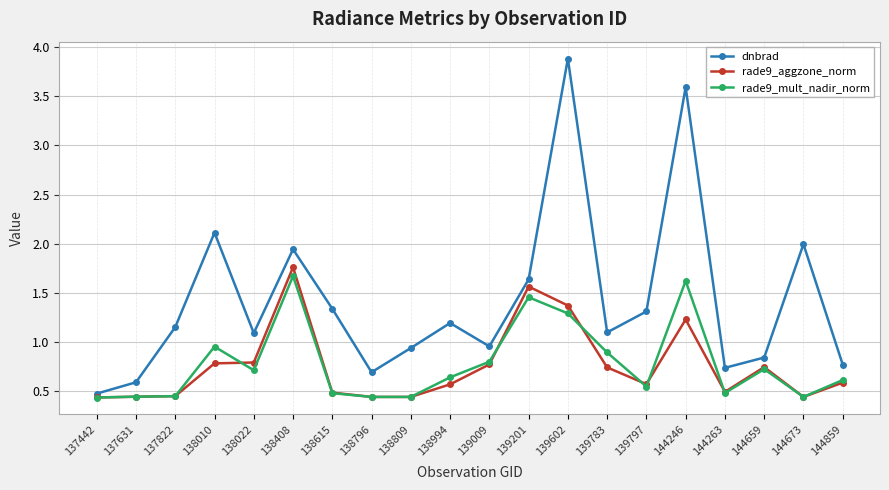

Does the chart display data point markers on the line(s)?

Yes